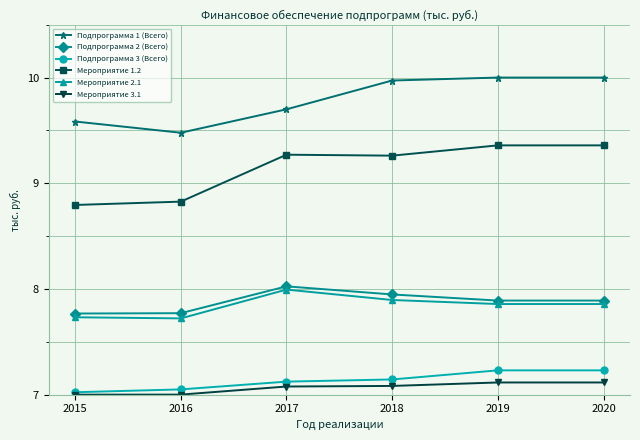

What is the sum of all Мероприятие 2.1 values?

47.1